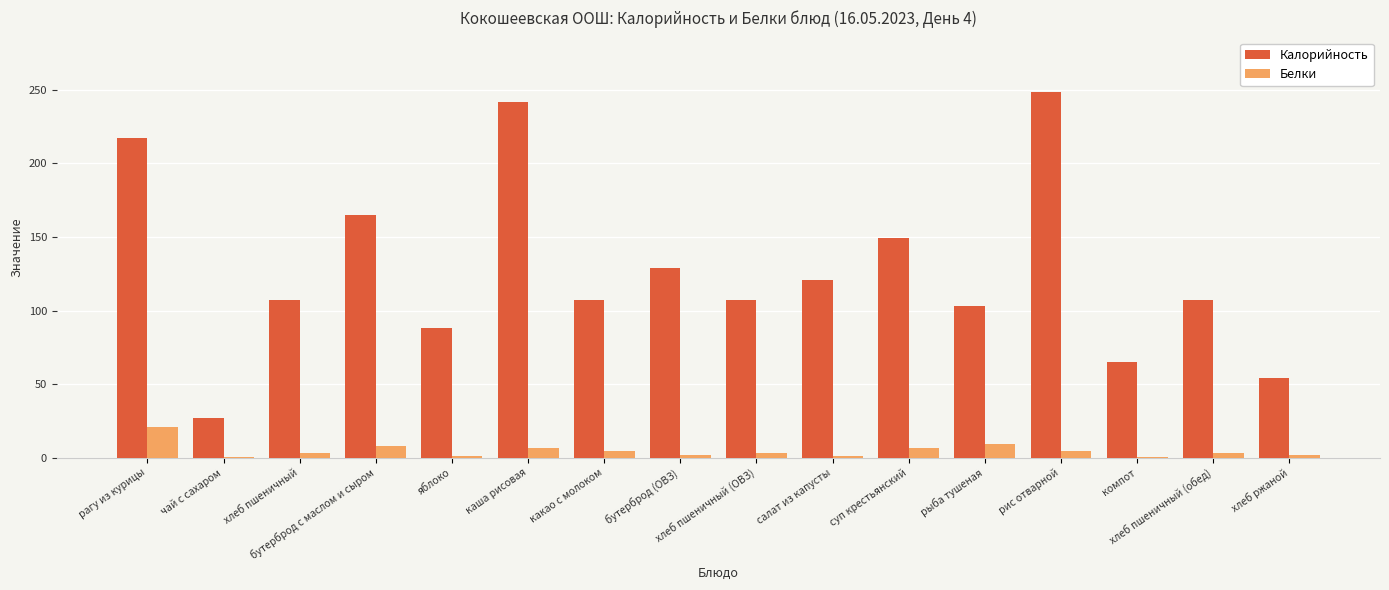

True or false: Калорийность has a value of 30.2 at яблоко.

False